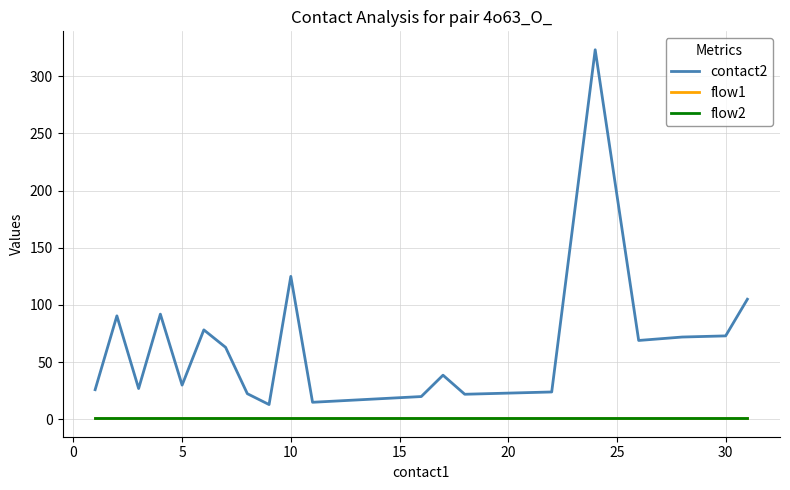

Does the chart display data point markers on the line(s)?

No